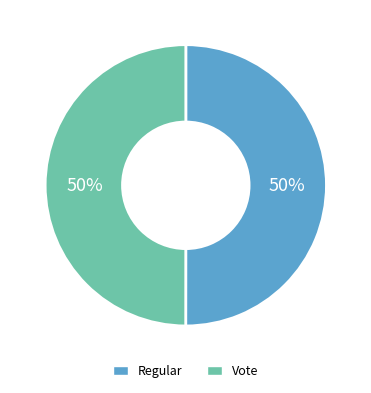

How many segments does this pie chart have?

2